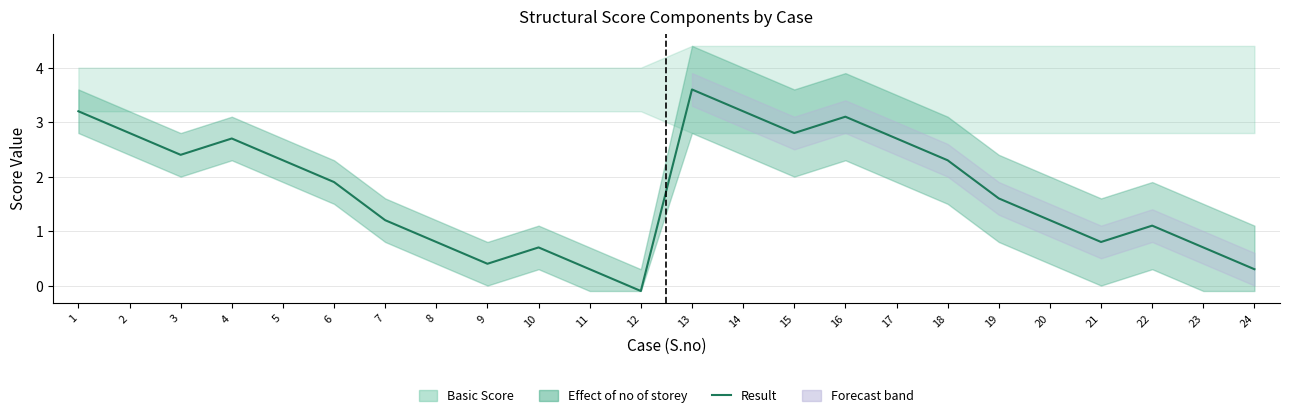

The value at 5 is 2.3. True or false?

True